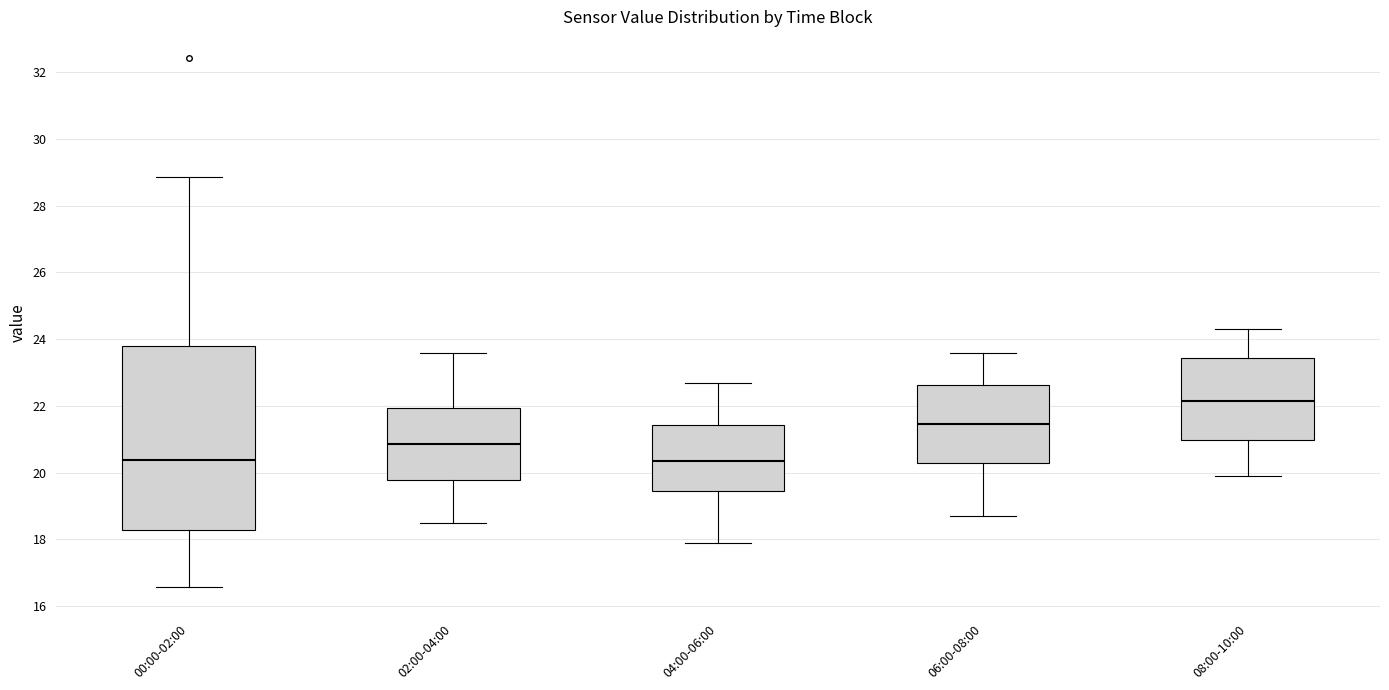

Where is the lower edge of the box for 00:00-02:00 on the y-axis? The values are not printed on the chart, so give them approximately, as read against the axis.

18.2